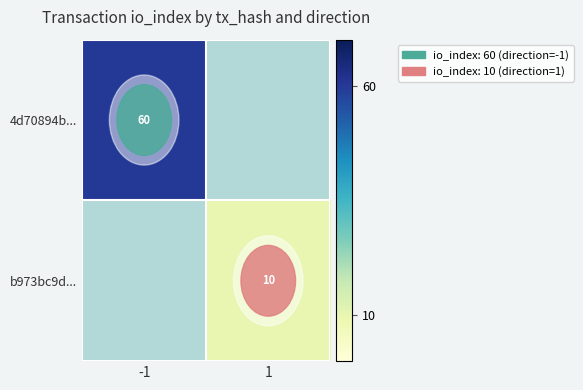

True or false: b973bc9d... has a value of 10 at 1.

True